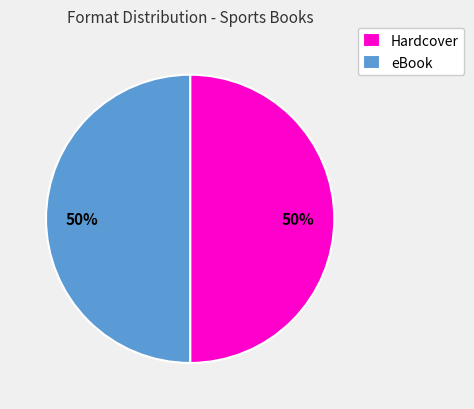

Is the sum of Hardcover and eBook greater than half?

Yes